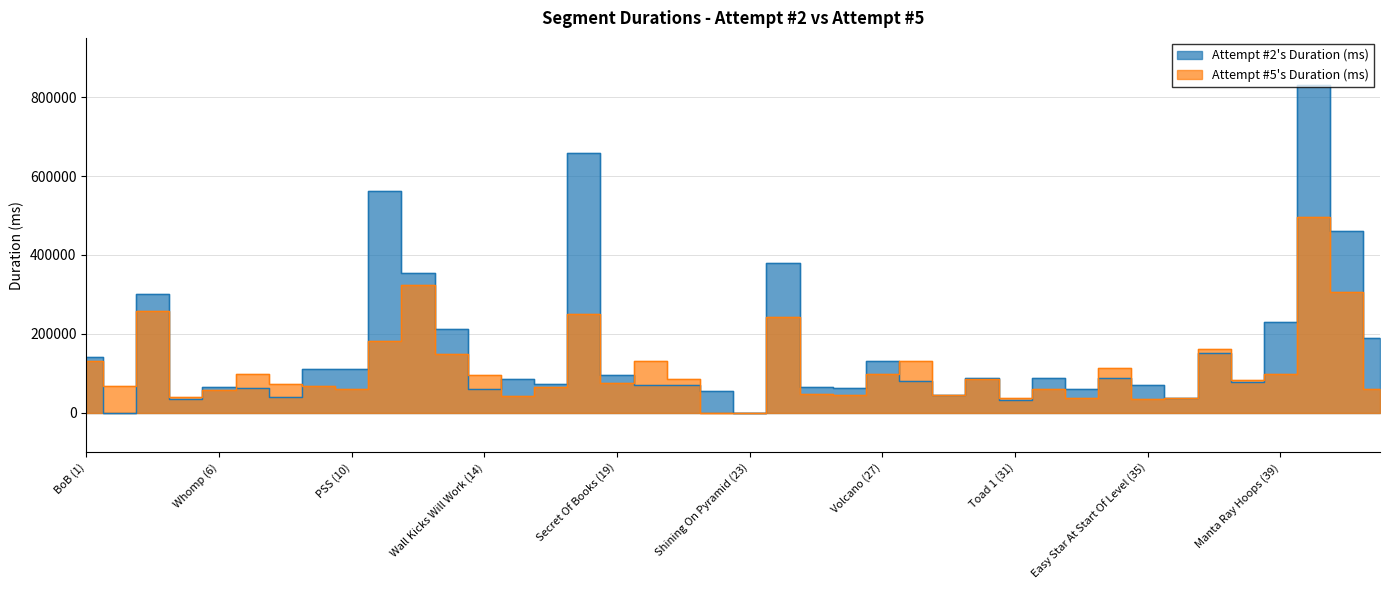

Where is the first local maximum for Attempt #5's Duration (ms)?

100 Coins Red Coins (3-4)